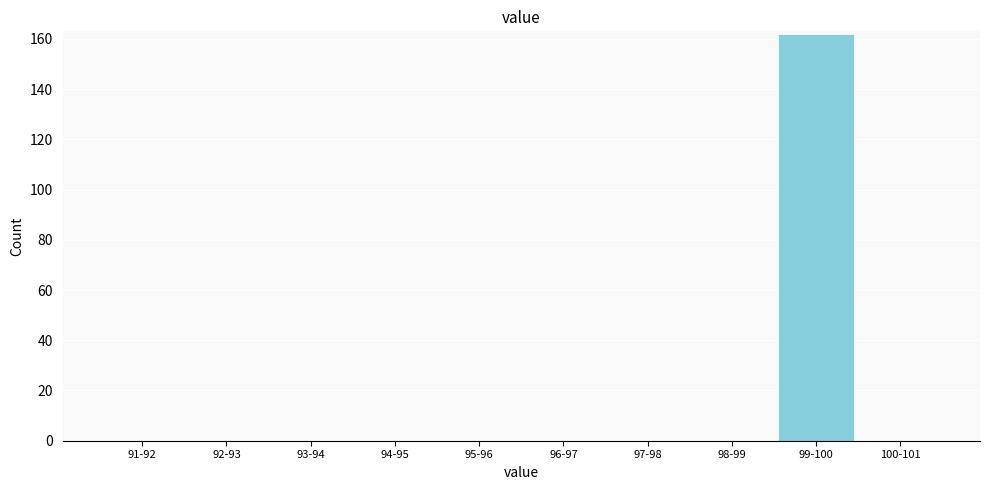

Reading left to right, what are all the values shown in this chart?

91-92=0	92-93=0	93-94=0	94-95=0	95-96=0	96-97=0	97-98=0	98-99=0	99-100=162	100-101=0